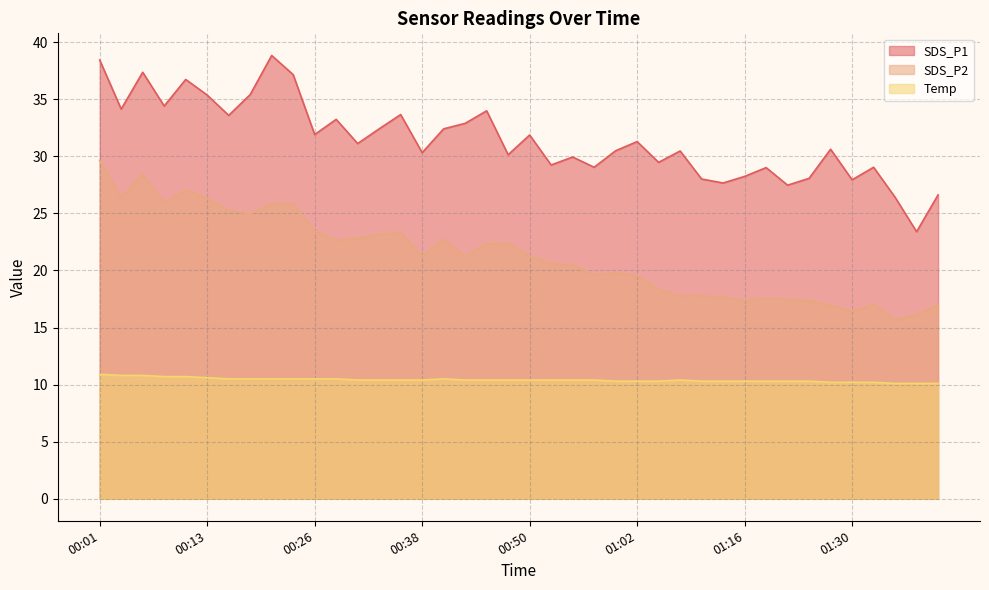

What is the difference between the maximum and minimum values in the SDS_P2 series?

13.9